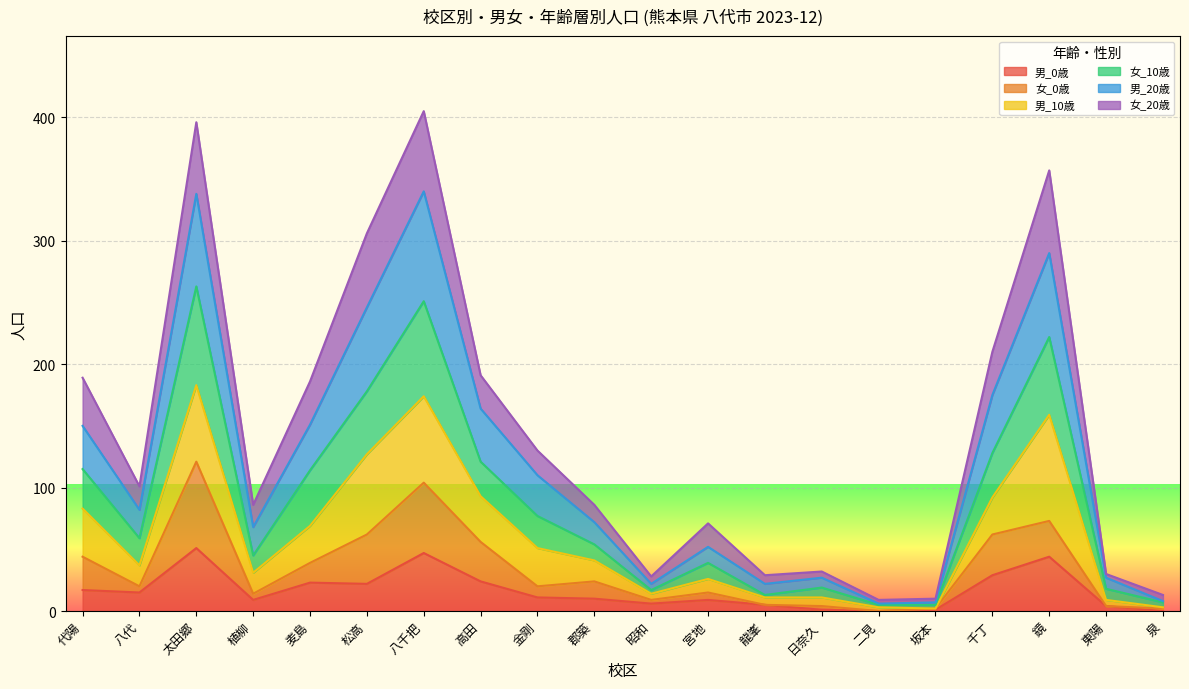

Where is the first local minimum for 男_20歳?

八代